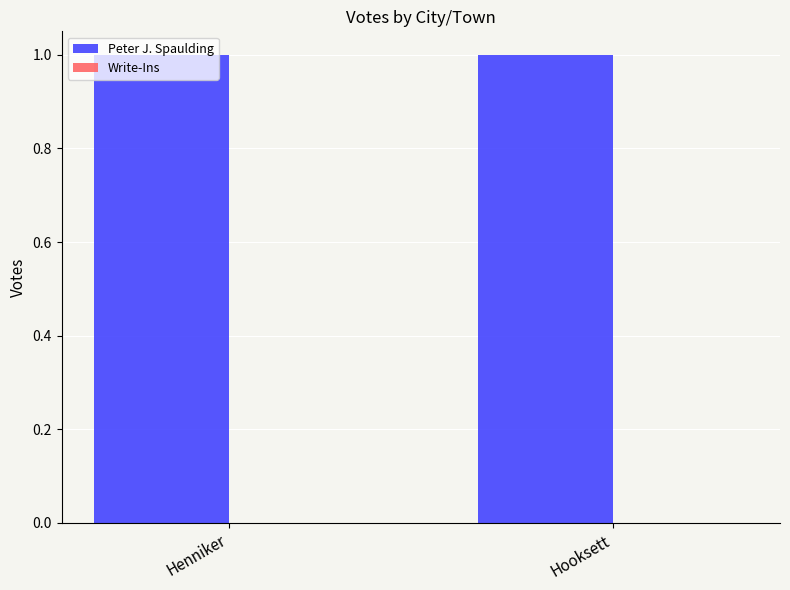

The value of Peter J. Spaulding at Hooksett is 1. True or false?

True